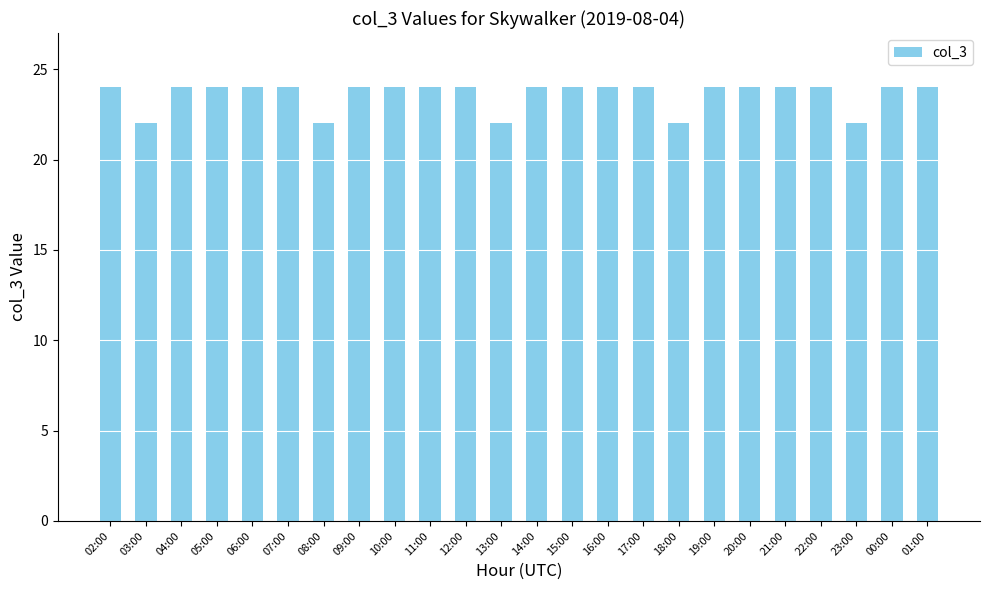

True or false: the data shows 24 at 19:00.

True